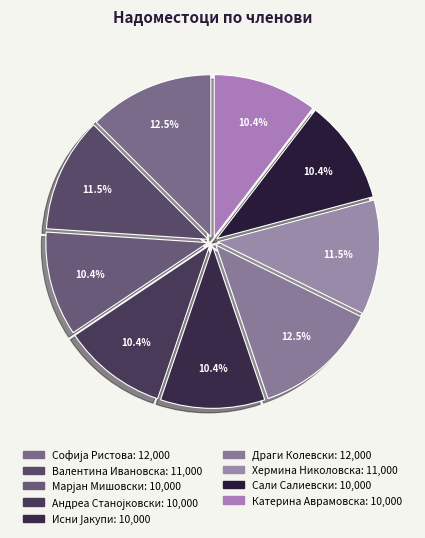

How many slices are in this pie chart?

9